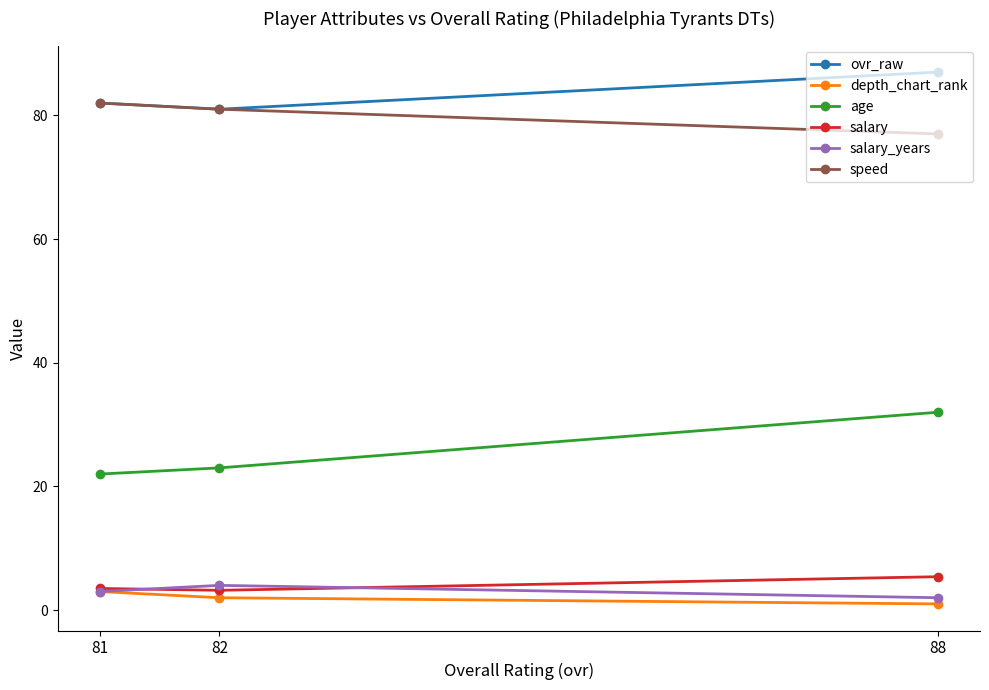

What is the difference between the second highest and minimum values in the age series?

1.0